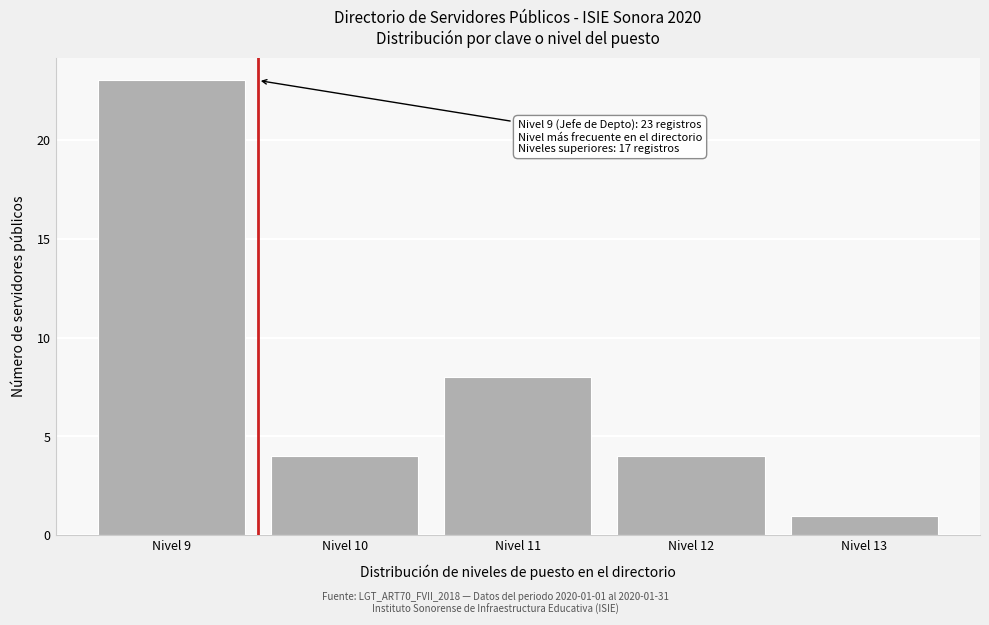

Over which range of the x-axis is the bar tallest?

8.5 to 9.5